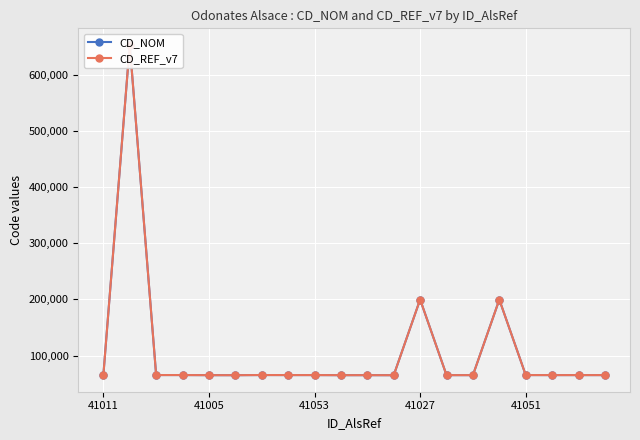

The value of CD_NOM at 17 is 65312. True or false?

True